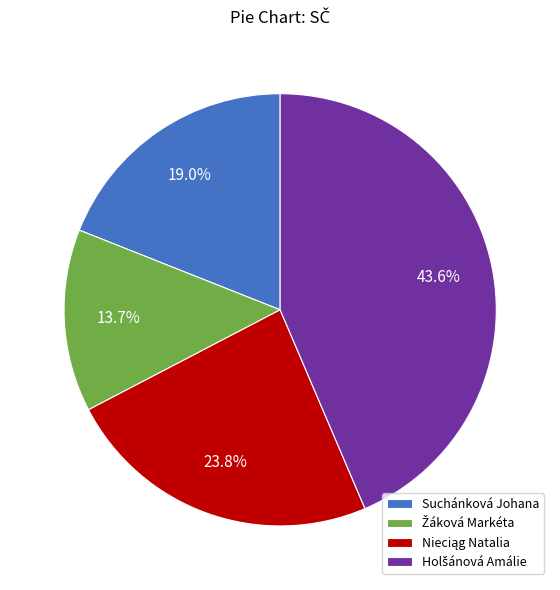

Is there any slice that represents more than half of the pie?

No